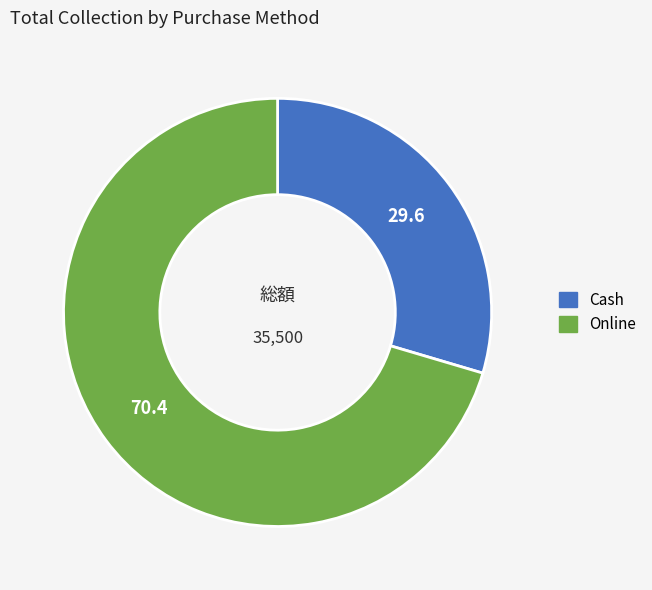

How many slices are in this pie chart?

2